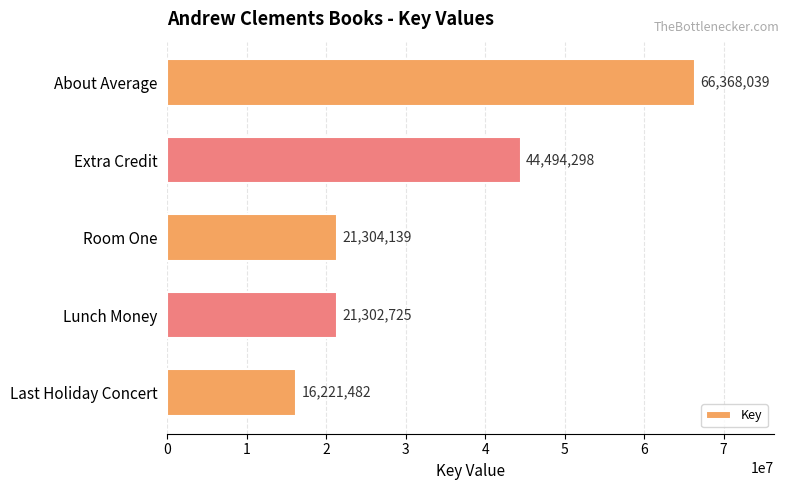

Are the bars grouped side by side (vs. stacked)?

No